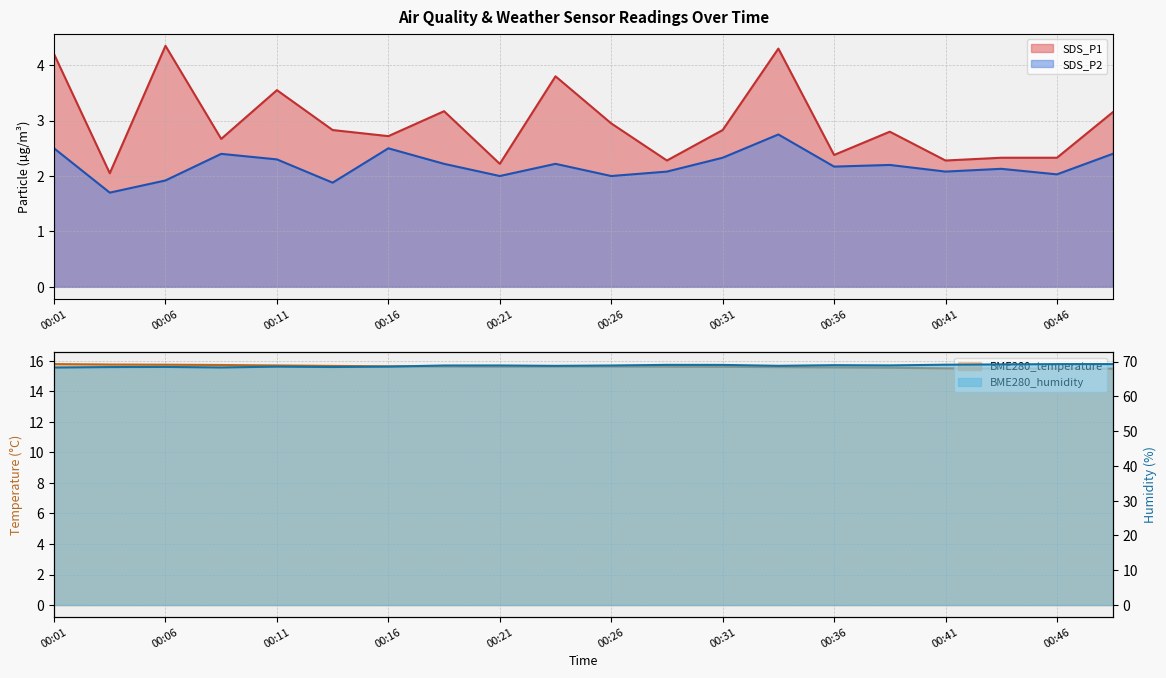

What is the difference between the maximum and minimum values in the SDS_P1 series?

2.3